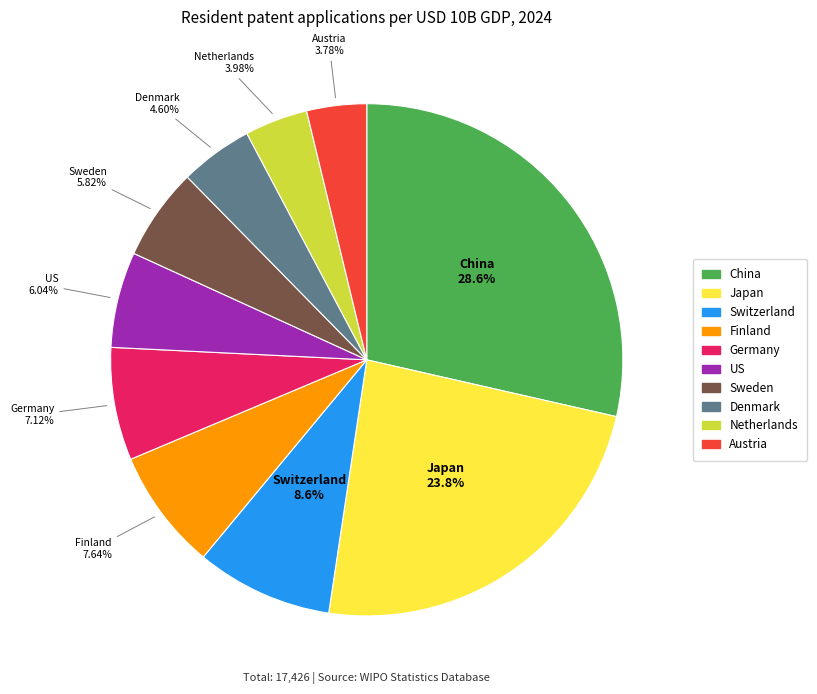

Approximately how many times larger is the value at Netherlands compared to Sweden?

0.7